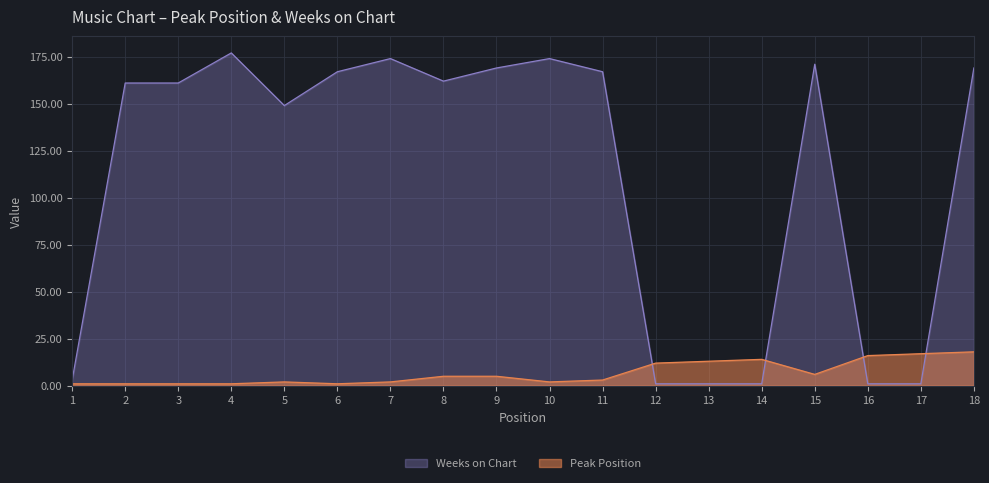

What is the average value of the Peak Position series?

7